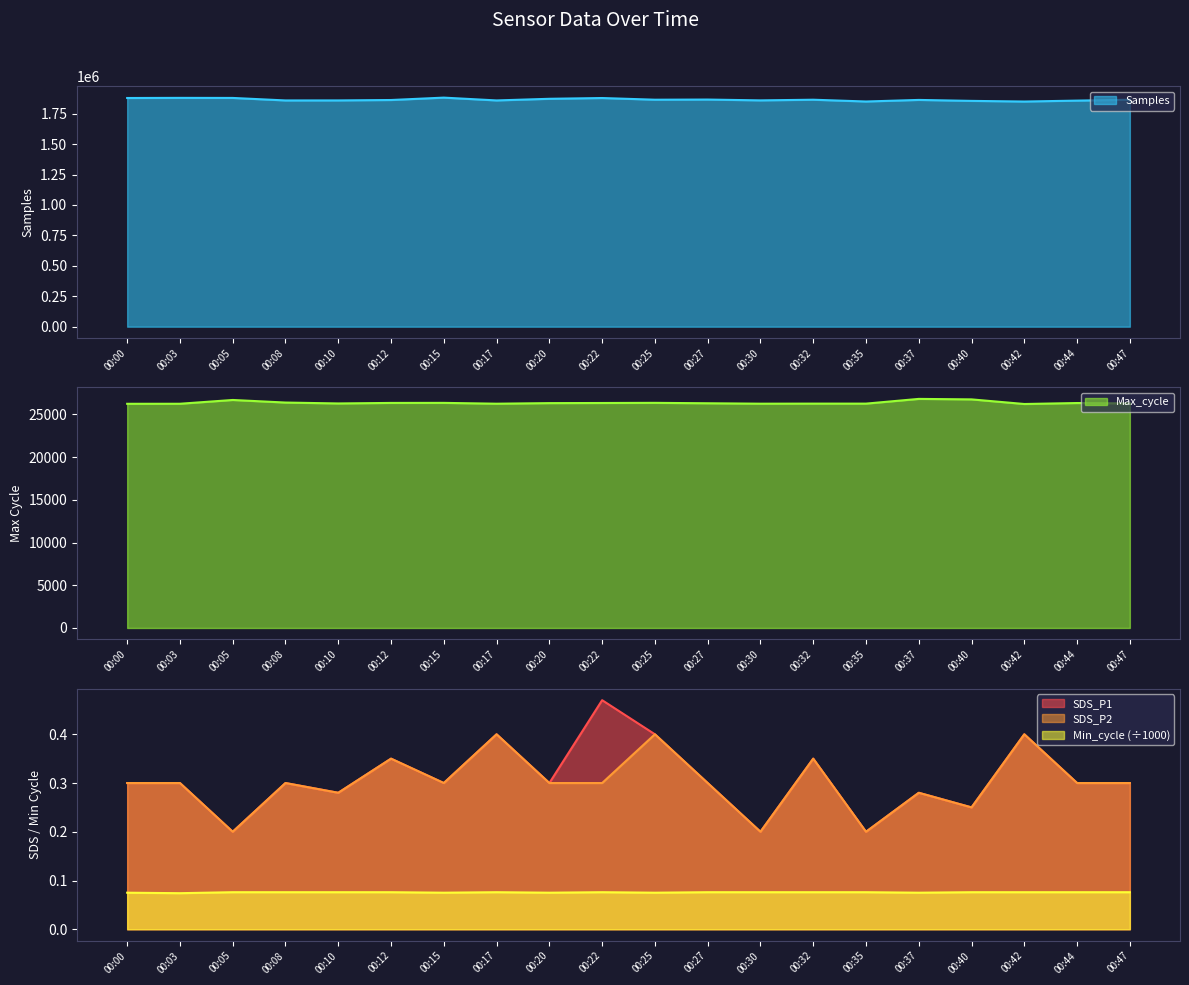

The SDS_P2 series shows 0.3 at 00:22. True or false?

True